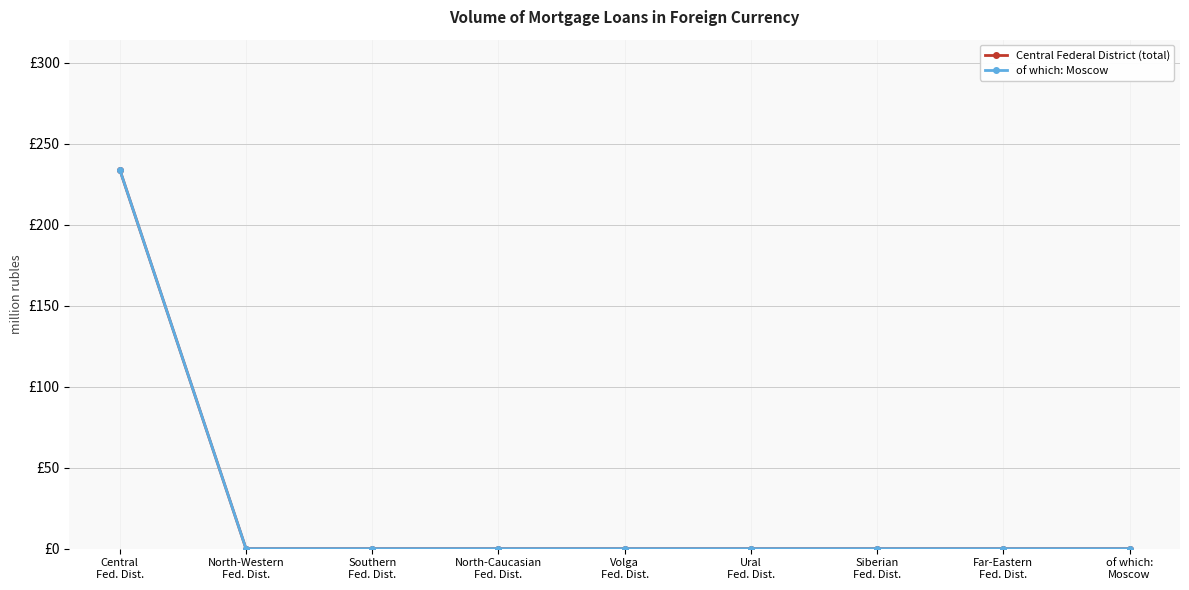

At how many categories does at least one series exceed 227?

1